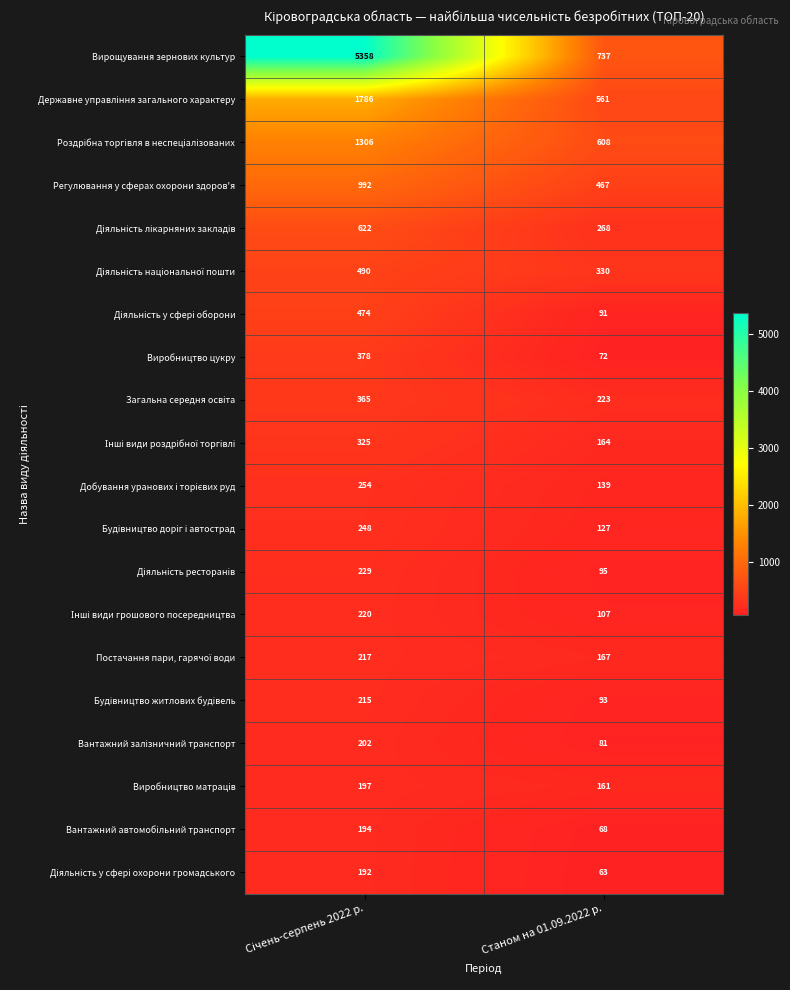

Which series has the widest spread of values?

Вирощування зернових культур